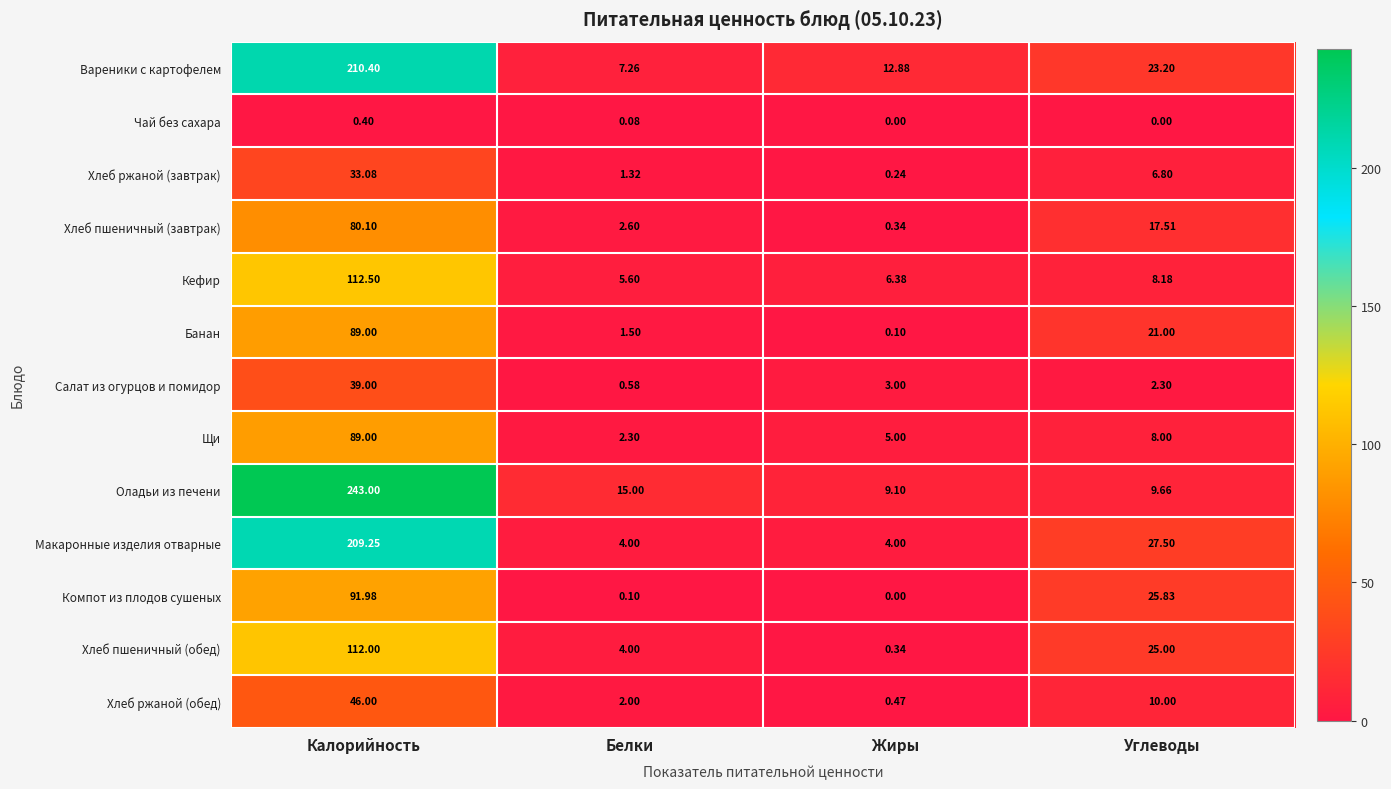

Which category has the lowest value in the Компот из плодов сушеных series?

Жиры